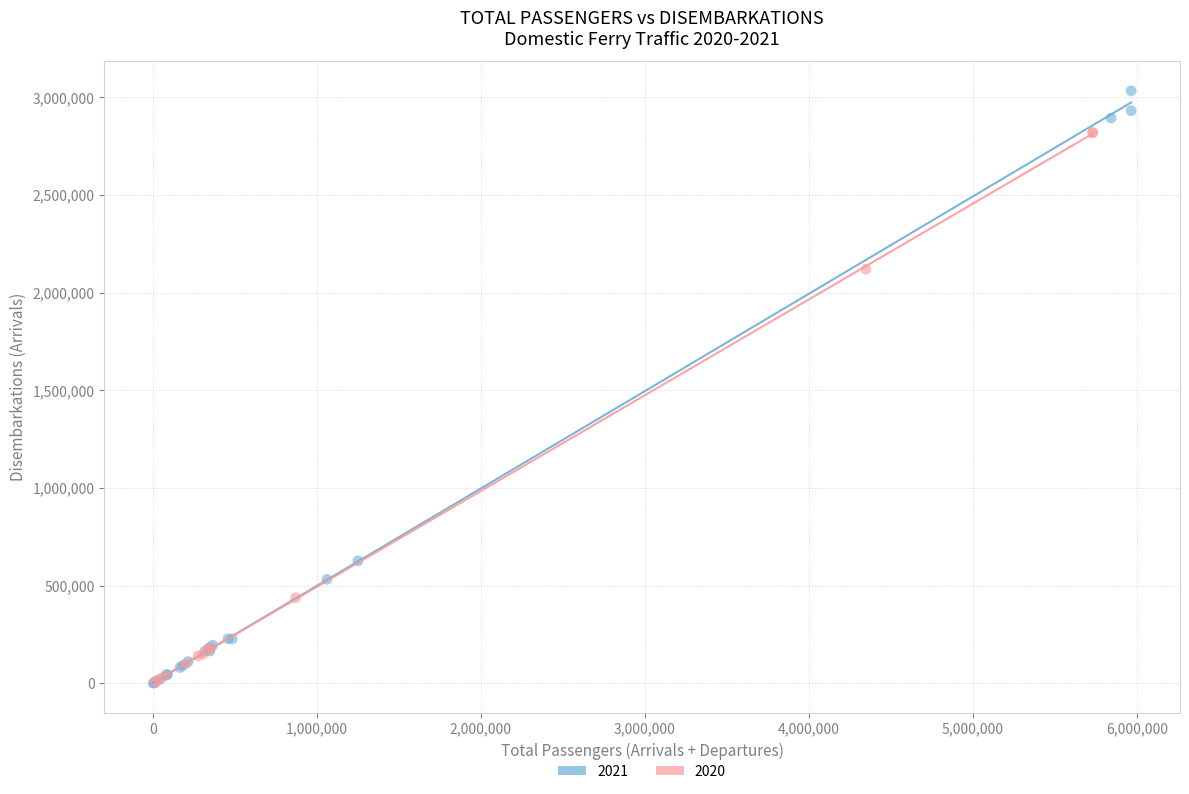

Which series contains the highest Y value?

2021